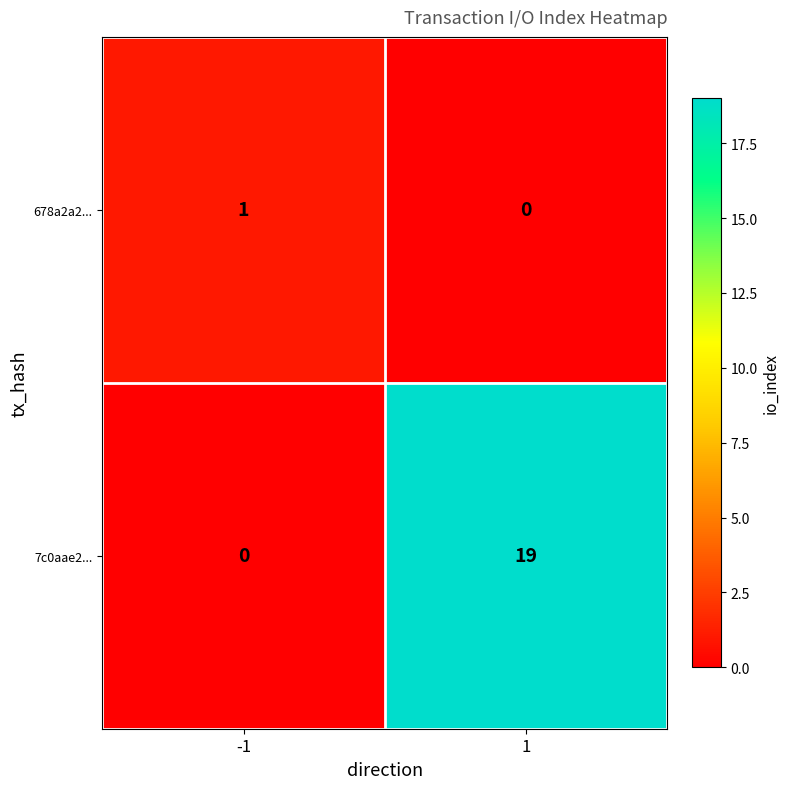

True or false: 678a2a2... has a value of 1 at -1.

True